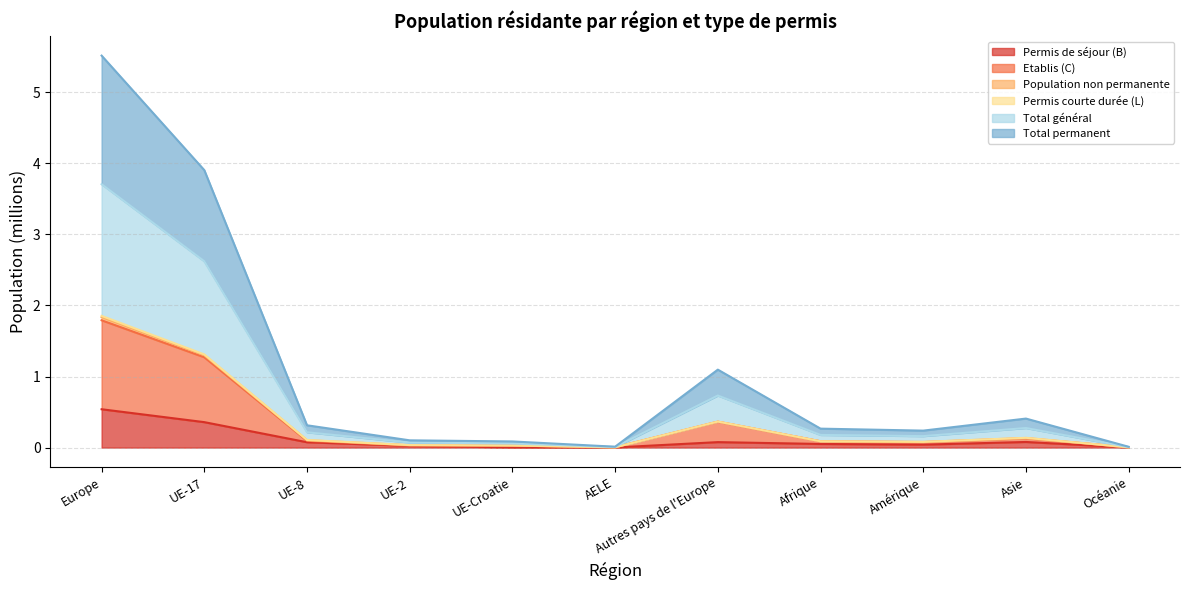

True or false: Total permanent and Permis de séjour (B) cross at least once.

False